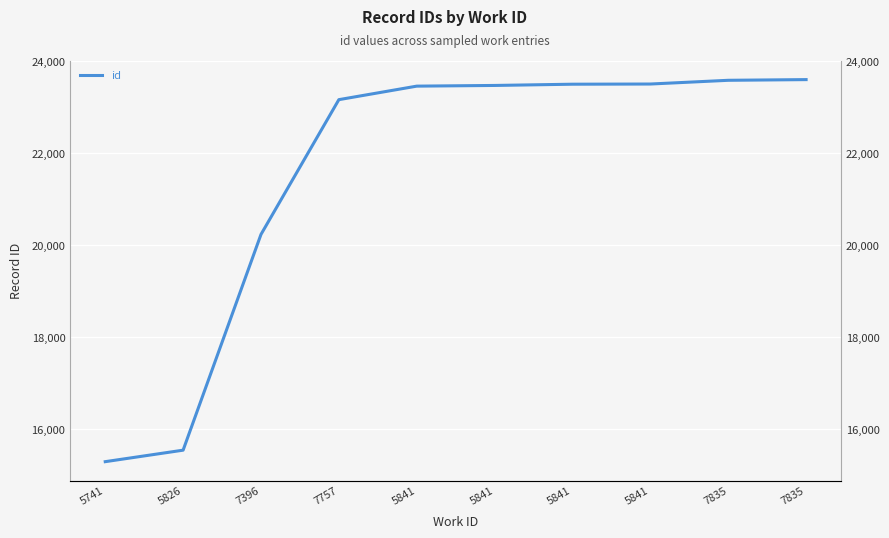

What is the label of the 8th point from the right?

7396